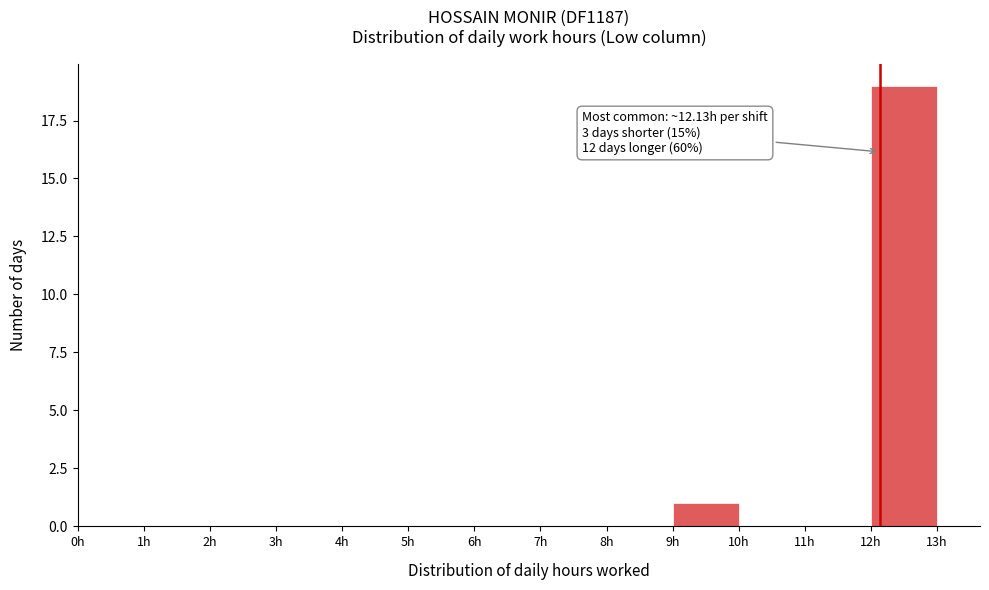

Over which range of the x-axis is the bar tallest?

12 to 13